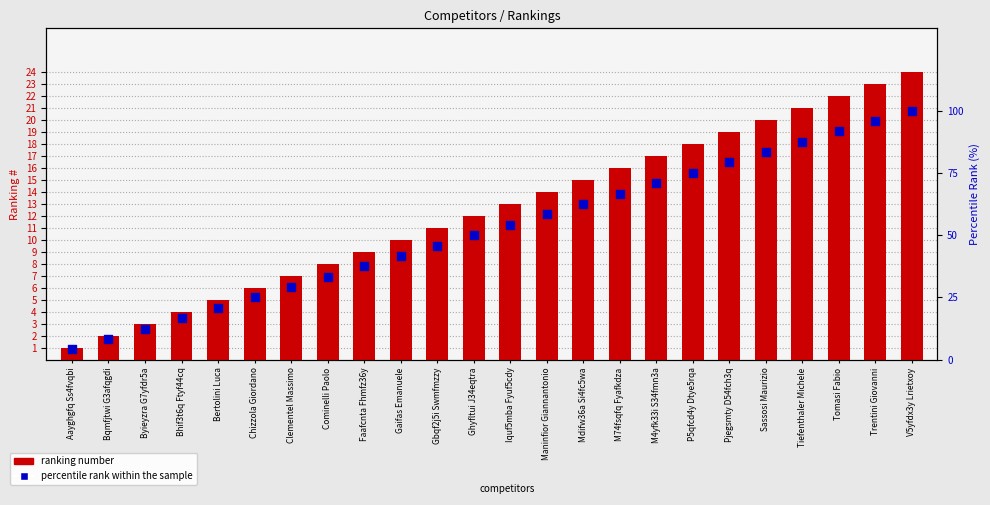

What is the total value across all series at Gaifas Emanuele?

51.7